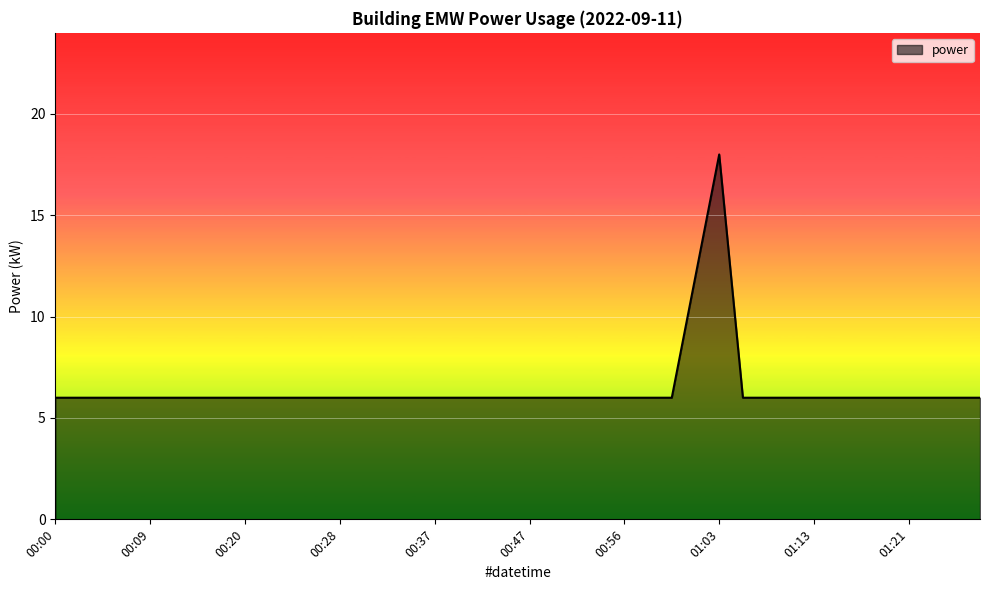

What is the difference between the maximum and minimum values?

12